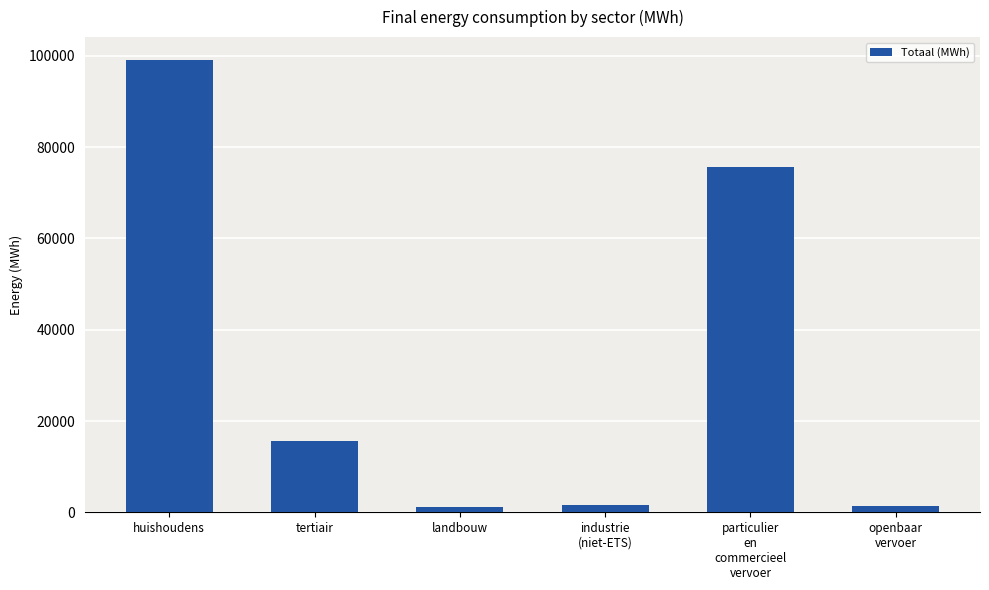

Between particulier
en
commercieel
vervoer and tertiair, which is larger?

particulier
en
commercieel
vervoer